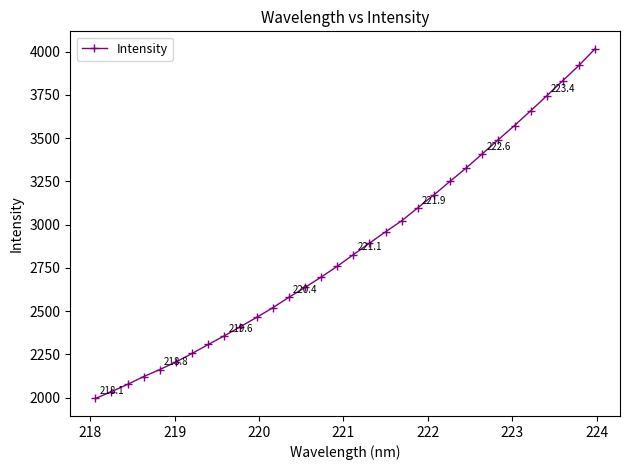

What is the value of the 32nd point from the left?

4017.1